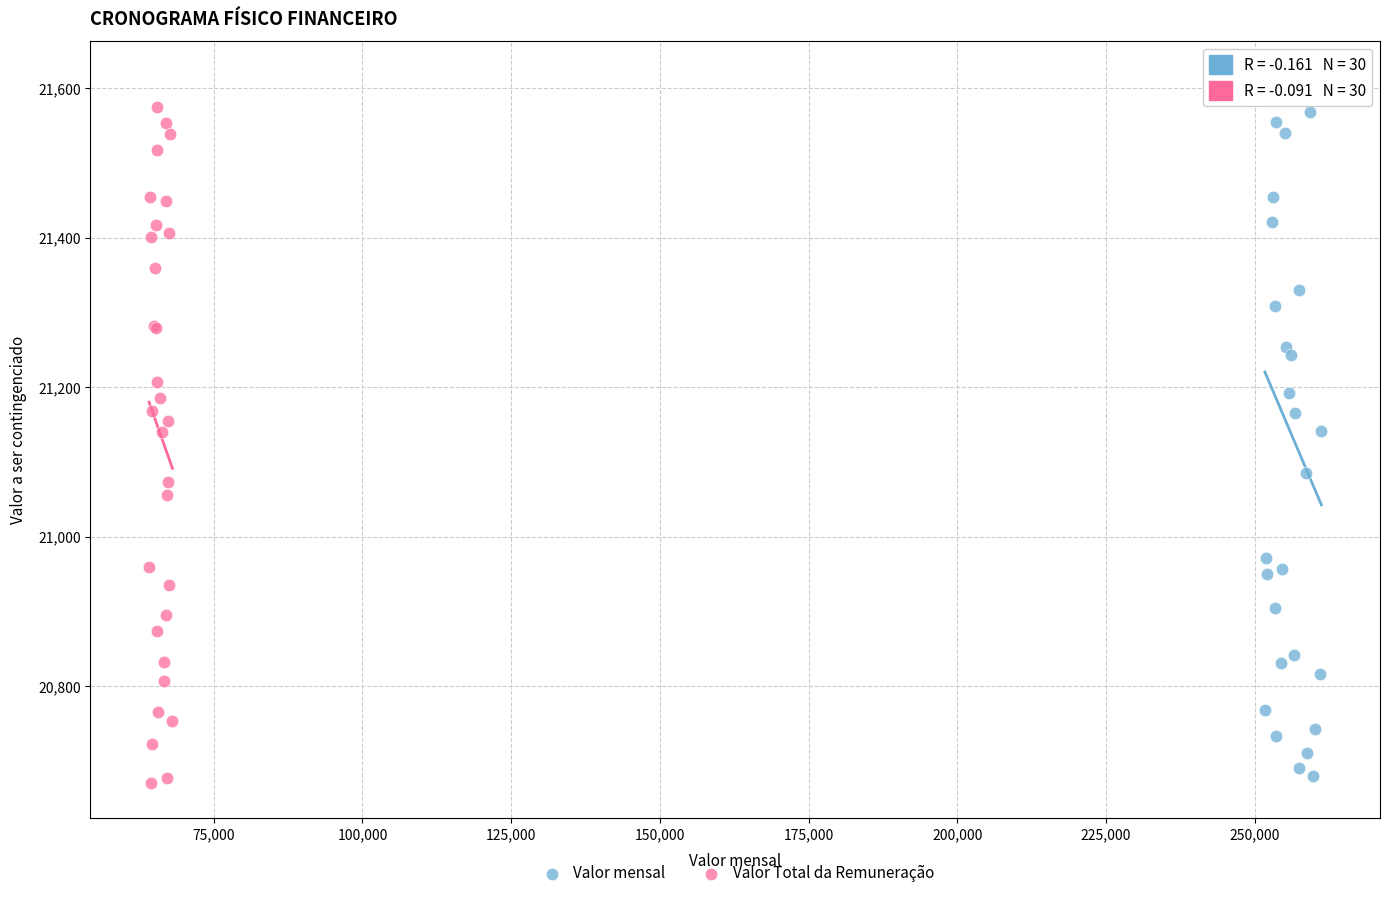

Which series has the widest spread of Y values?

Valor mensal